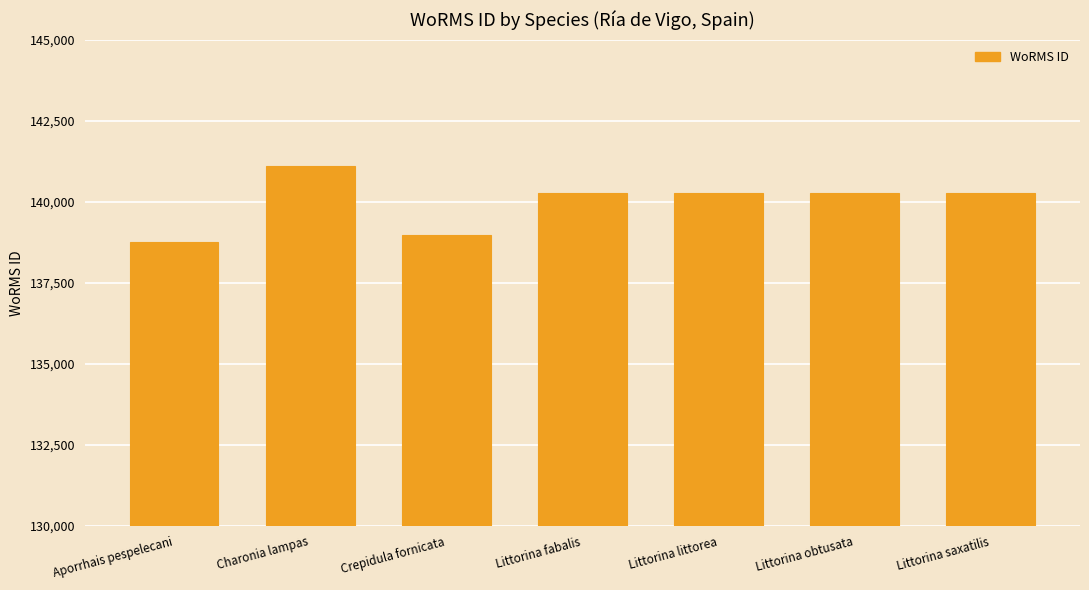

What is the smallest value displayed?

138760